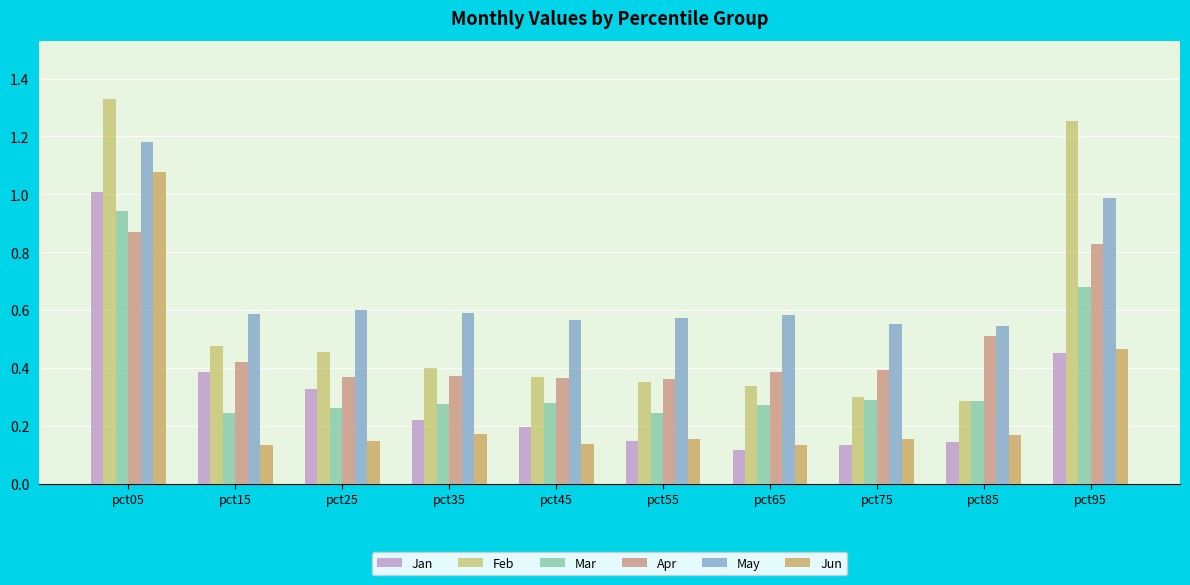

How many groups of bars are there?

10